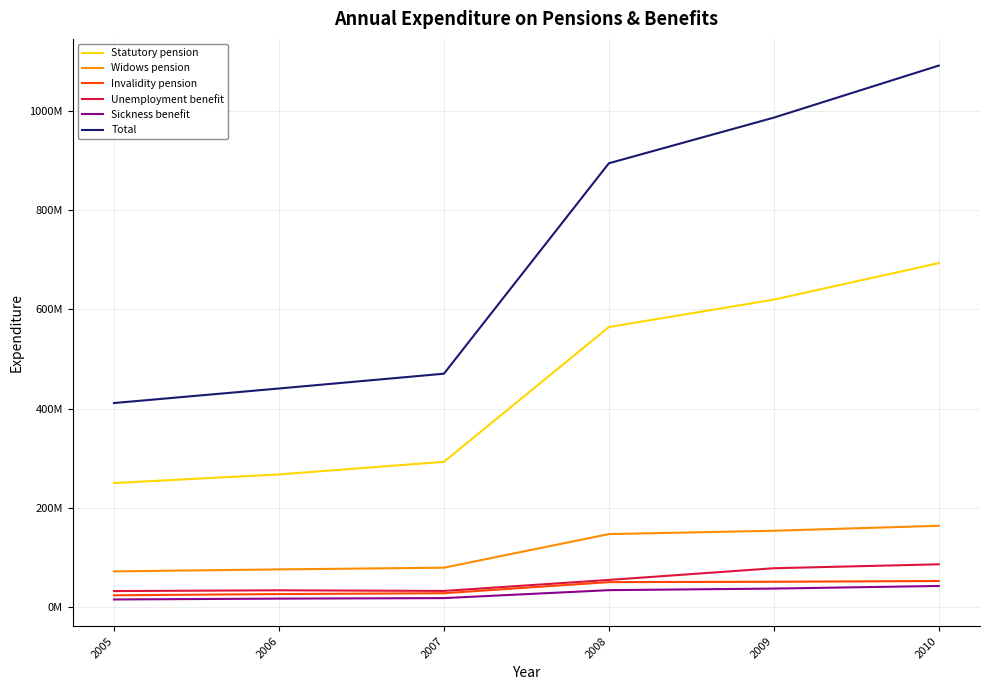

What are all the series names shown in the legend?

Statutory pension, Widows pension, Invalidity pension, Unemployment benefit, Sickness benefit, Total